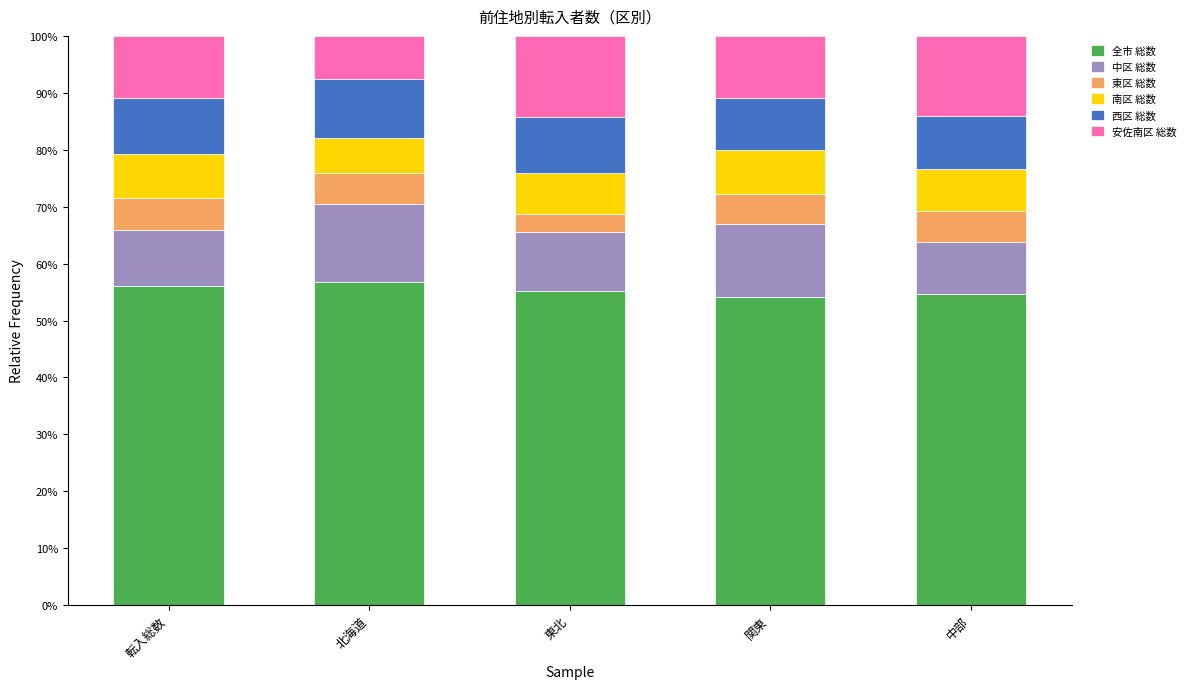

Reading left to right, what are the values for 全市 総数?

転入総数=56.0	北海道=56.7	東北=55.2	関東=54.1	中部=54.6